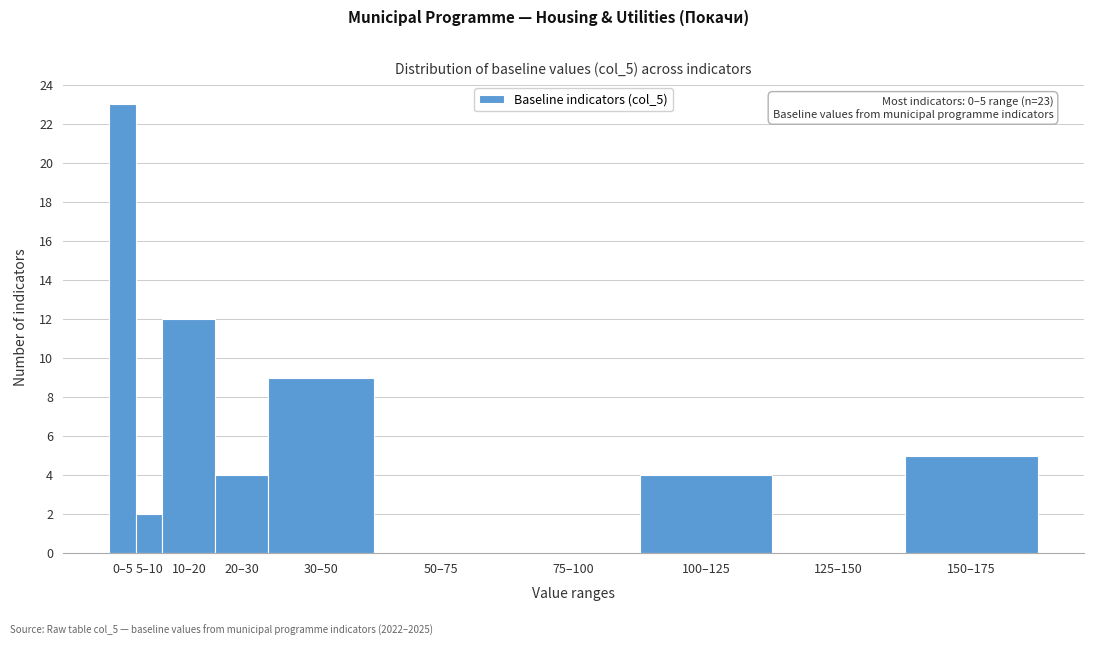

Reading left to right, list all the values displayed in this chart.

0–5=23	5–10=2	10–20=12	20–30=4	30–50=9	50–75=0	75–100=0	100–125=4	125–150=0	150–175=5